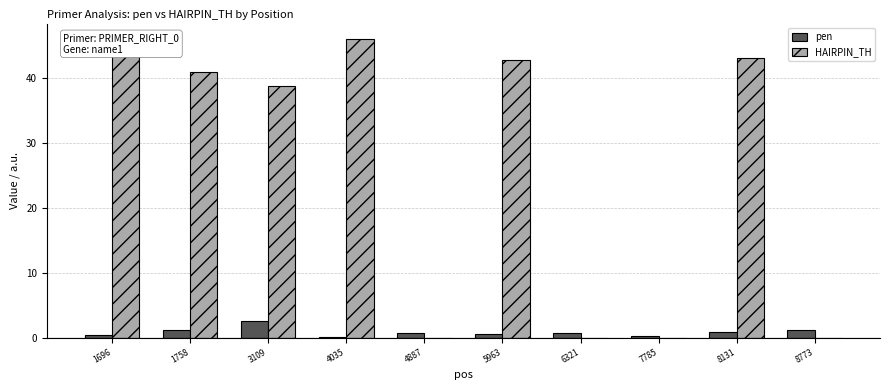

True or false: pen has a value of 0.6 at 6321.

True